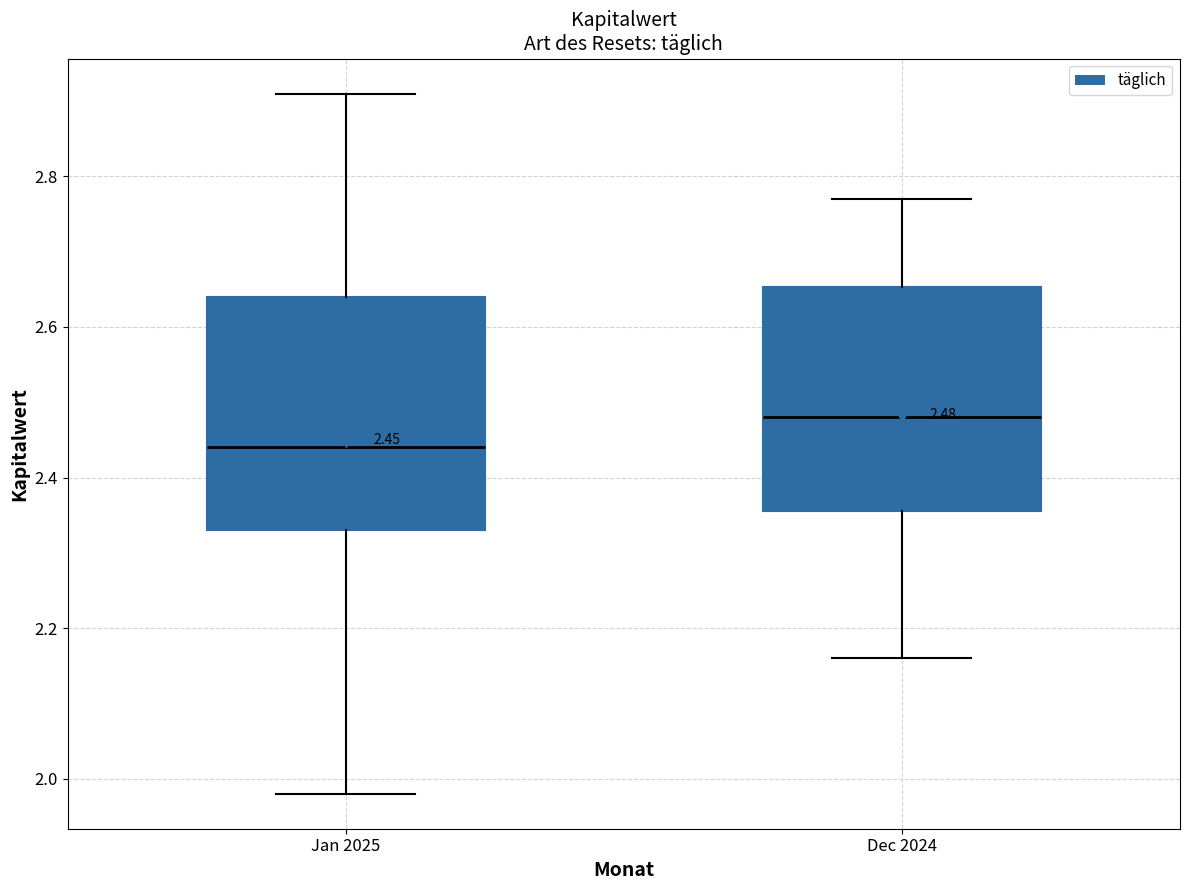

Which box has the highest median line?

Dec 2024